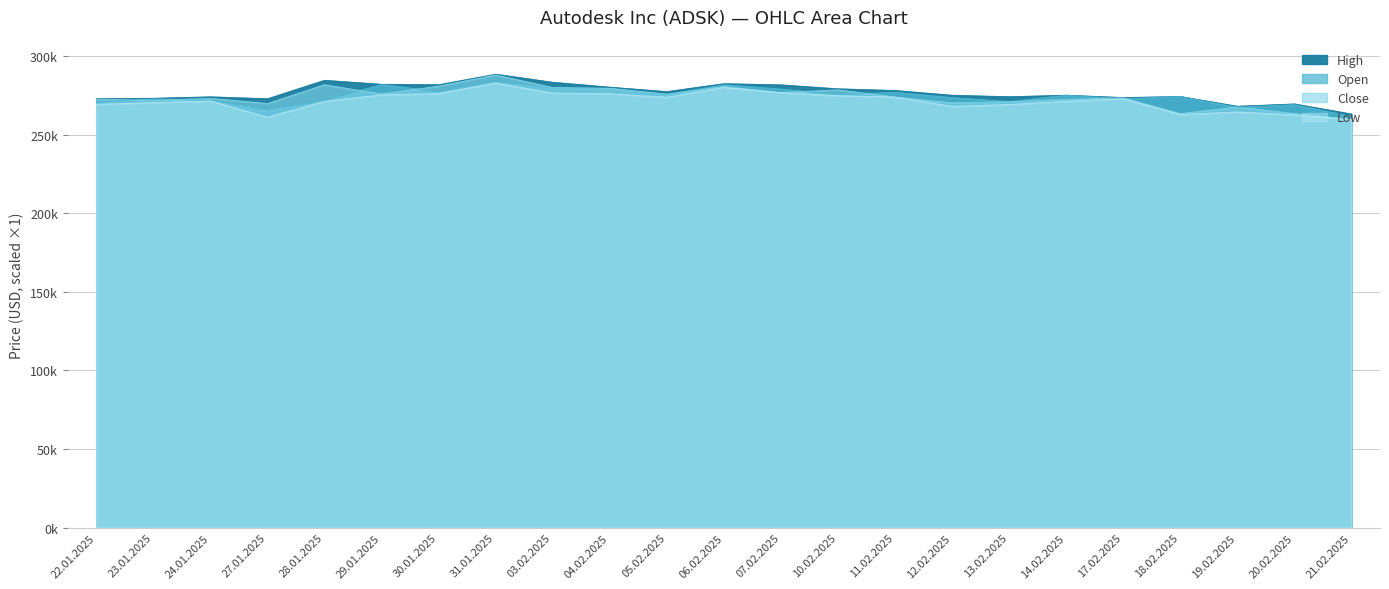

At how many categories does at least one series exceed 279294?

8